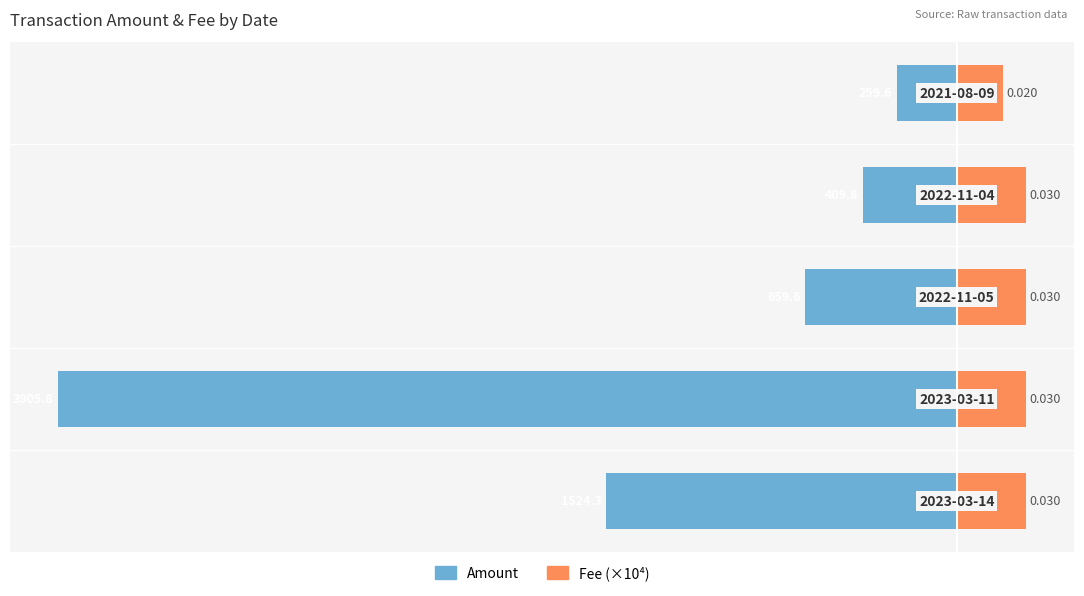

The value of Amount at −1000 is -361.4. True or false?

False